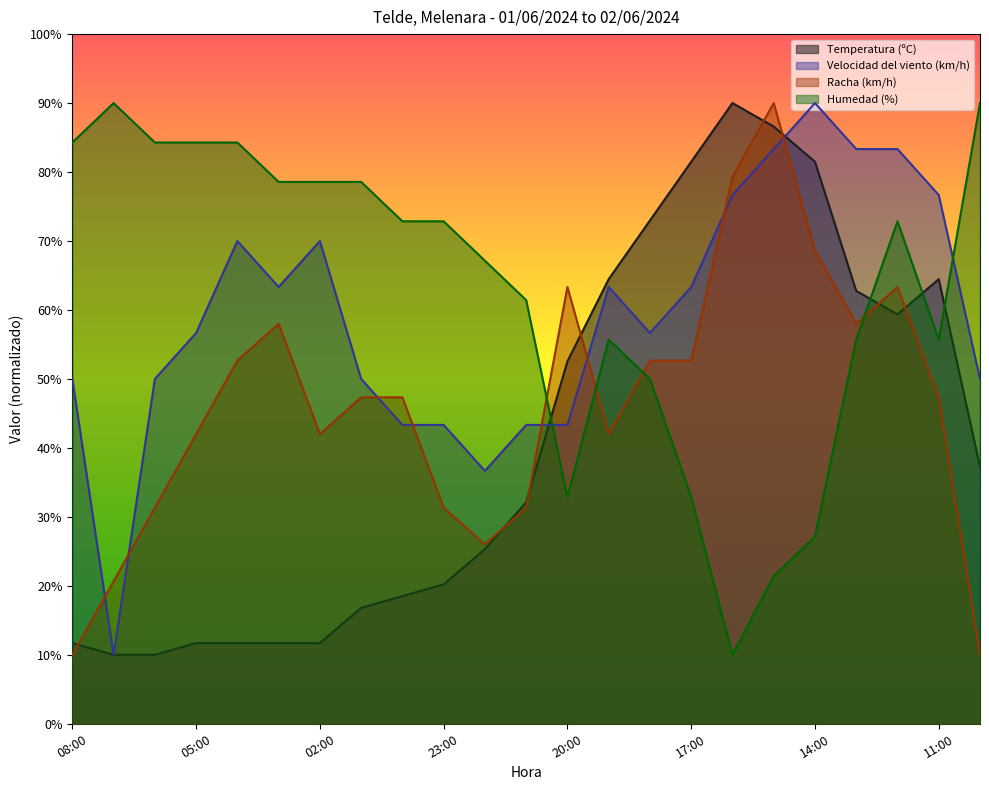

What is the value of the Temperatura (ºC) point at the 12th from the left?

32.1